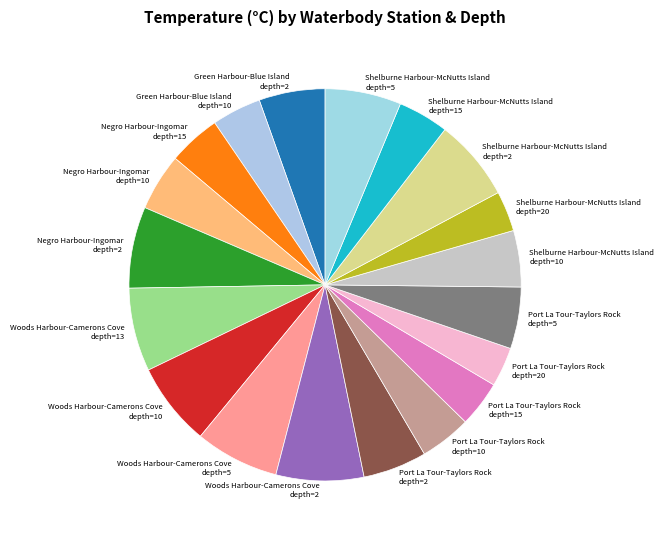

What is the ratio of the value at Negro Harbour-Ingomar depth=15 to the value at Woods Harbour-Camerons Cove depth=13?

0.6